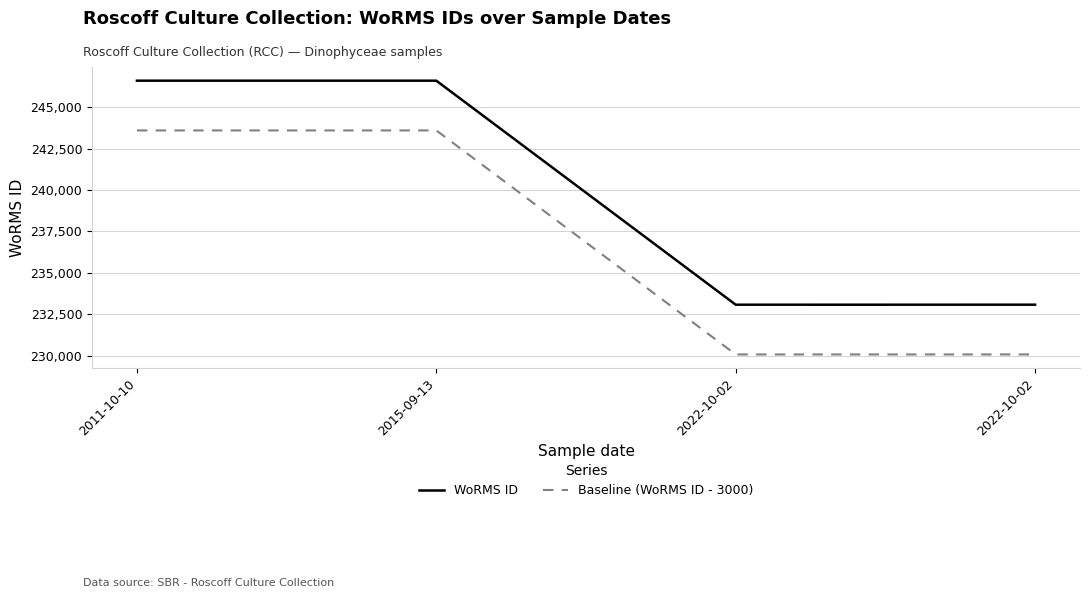

How many distinct data groups are displayed?

2